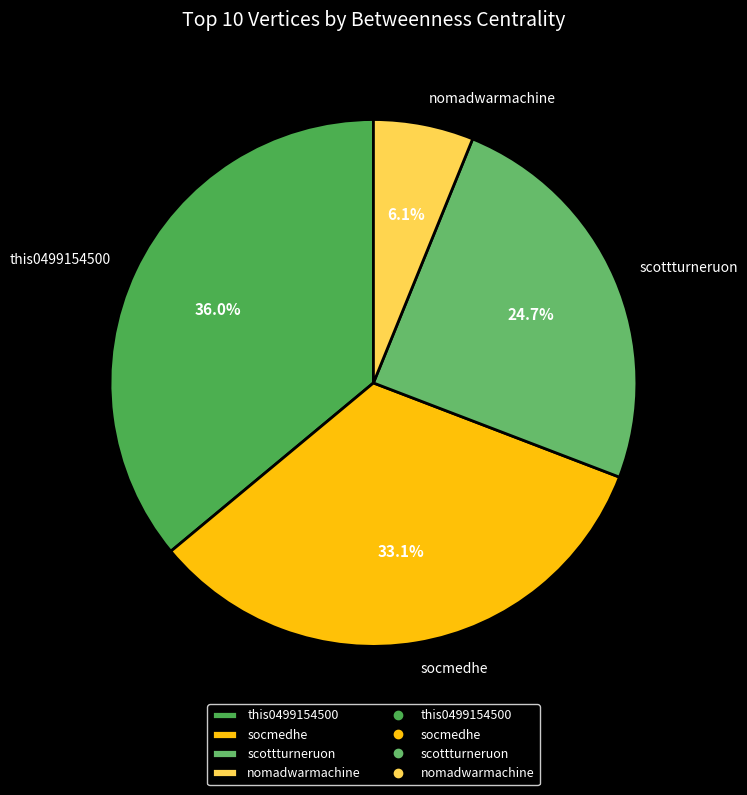

How many slices are in this pie chart?

4